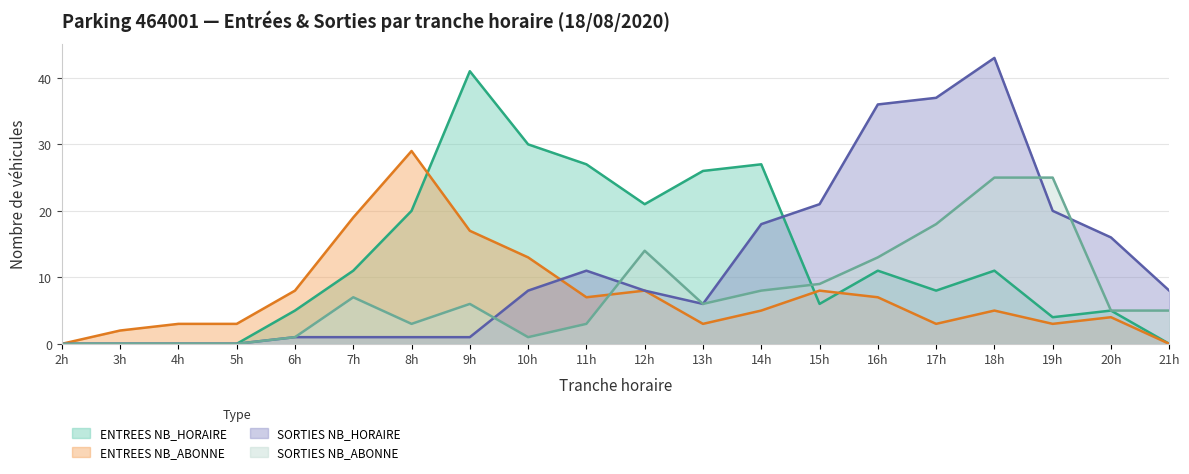

Is the value of SORTIES NB_HORAIRE at 14h greater than the value of SORTIES NB_ABONNE at 15h?

Yes